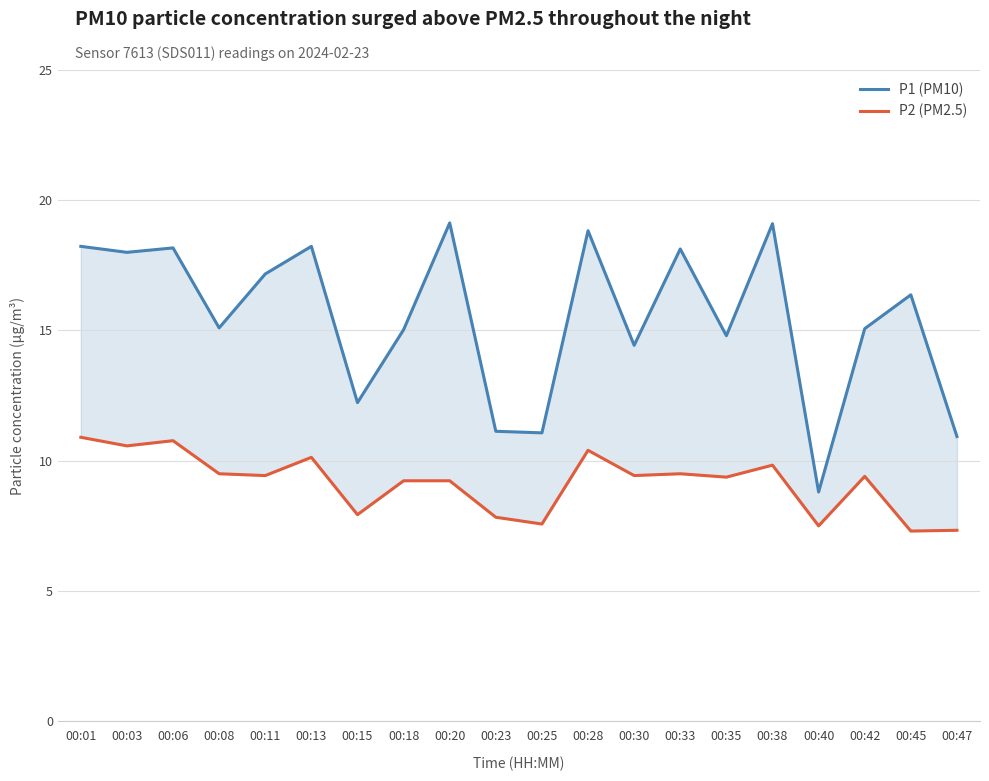

What is the sum of the P2 (PM2.5) values at 00:20 and 00:42?

18.6